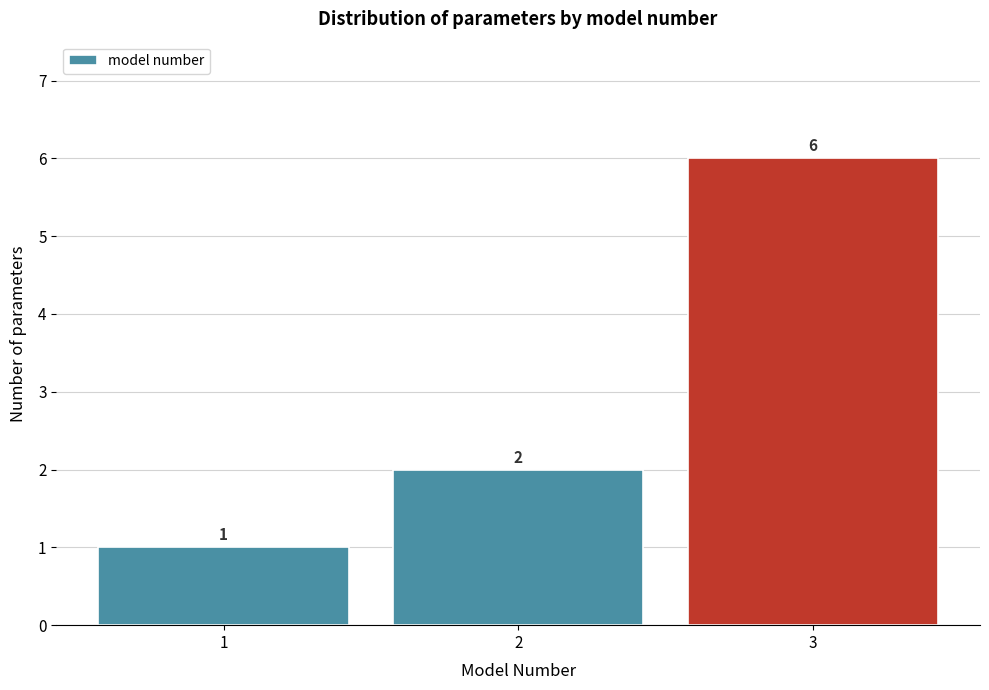

Reading left to right, extract all data points from this chart.

1	2	6